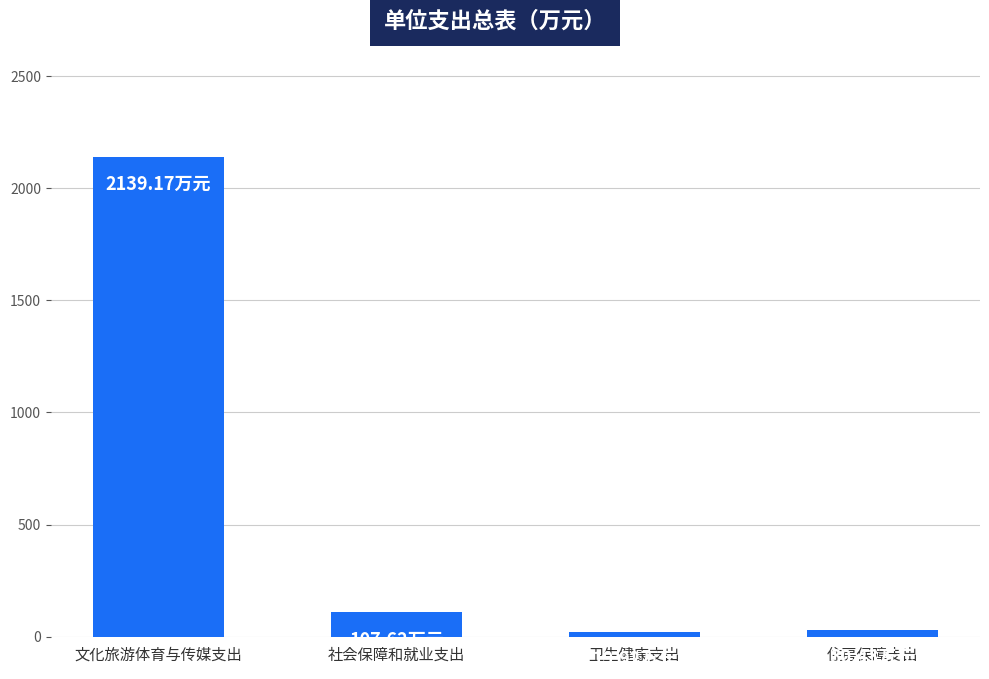

True or false: the data shows 107.6 at 社会保障和就业支出.

True